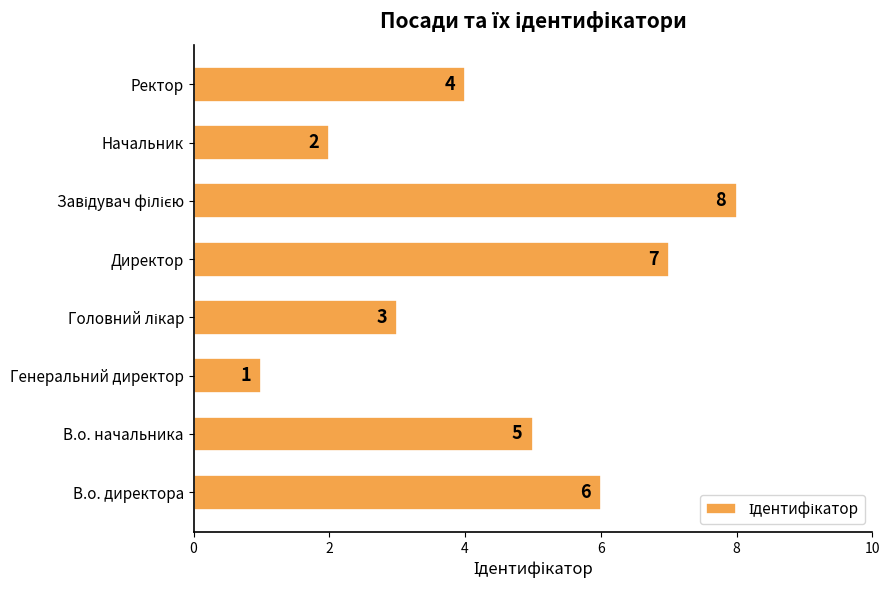

Approximately how many times larger is the value at Директор compared to Начальник?

3.5